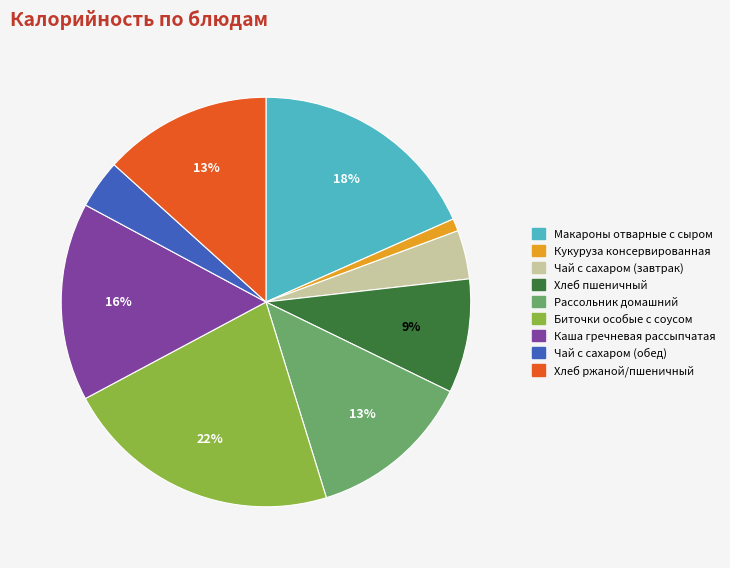

Does any single category account for the majority?

No